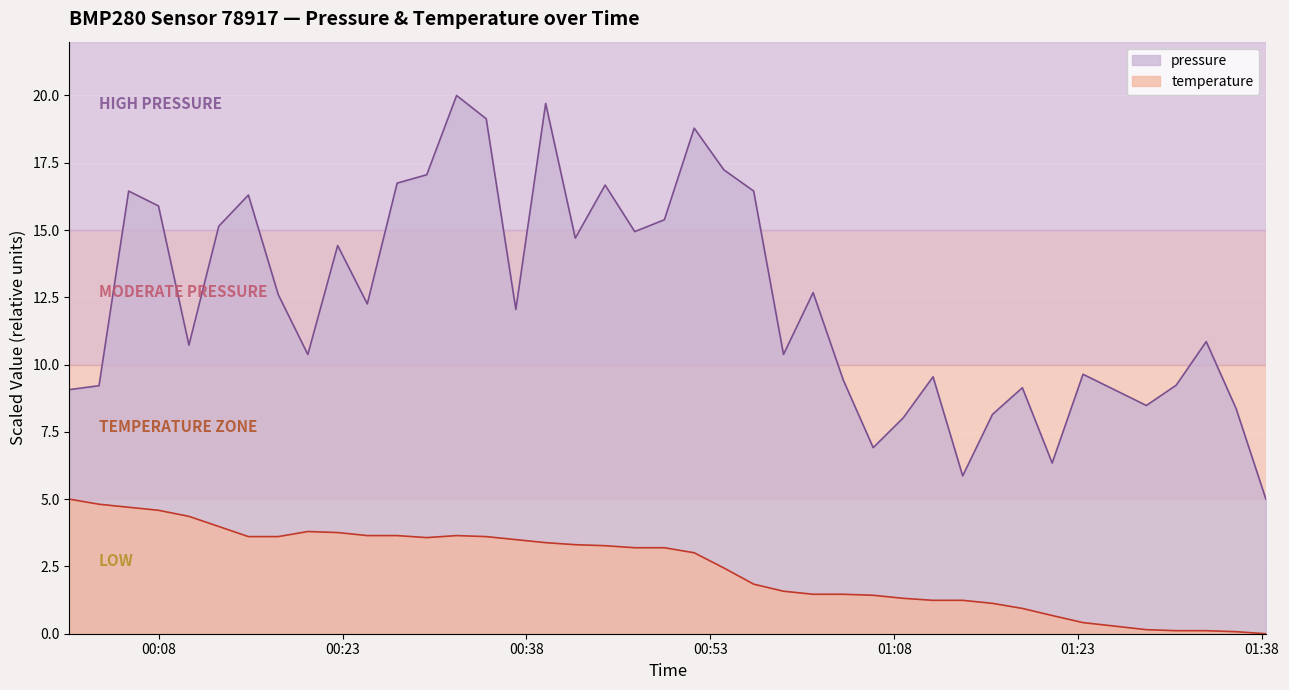

What are all the series names shown in the legend?

pressure, temperature